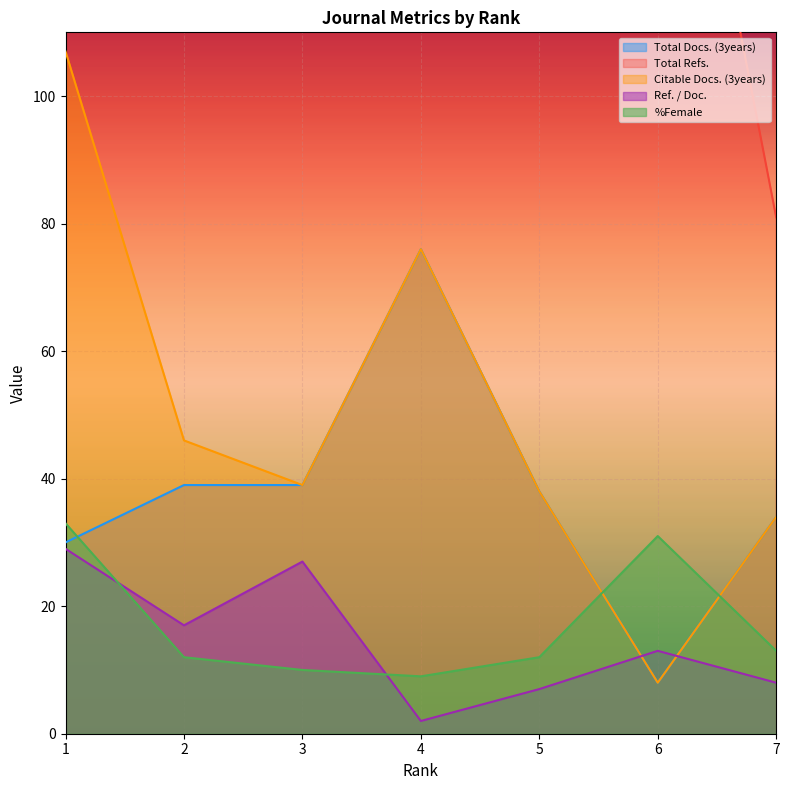

What is the difference between the second highest and minimum values in the Citable Docs. (3years) series?

68